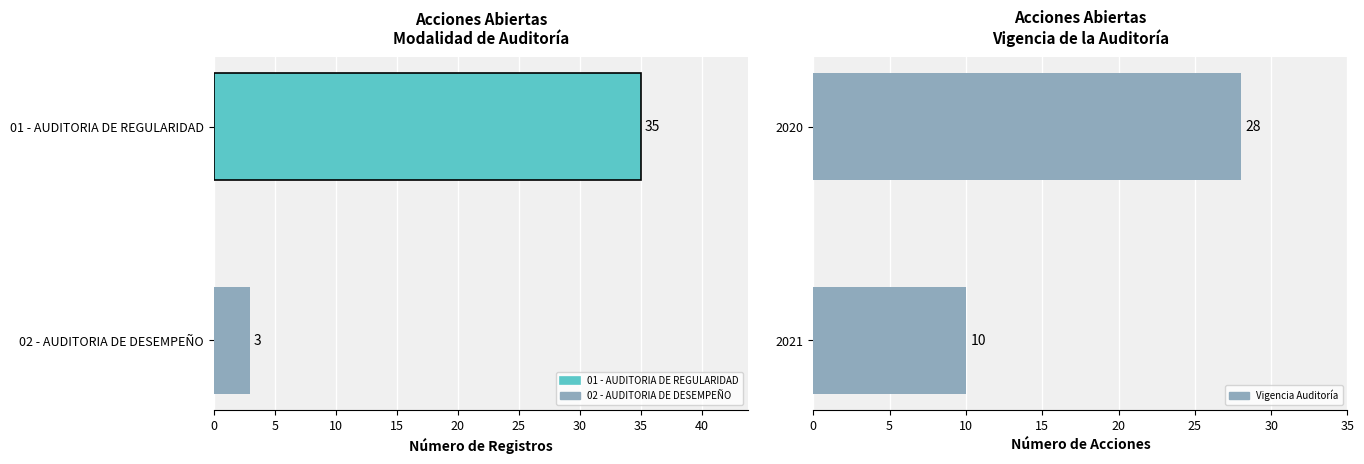

Reading left to right, transcribe all the data shown in this chart.

Modalidad: 3	35
Vigencia: 10	28